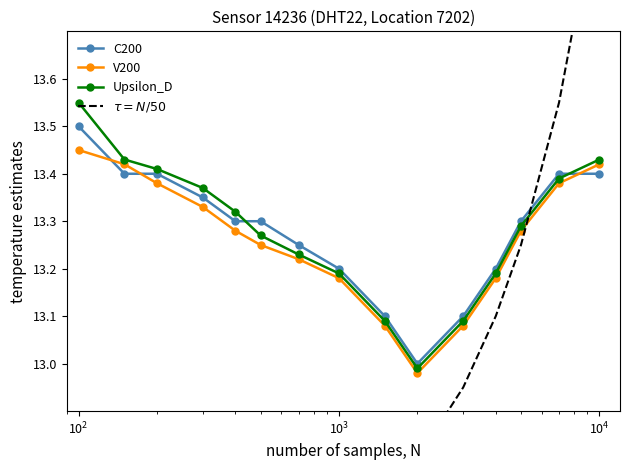

In Upsilon_D, how many points are lower than both neighbors (excluding endpoints)?

1